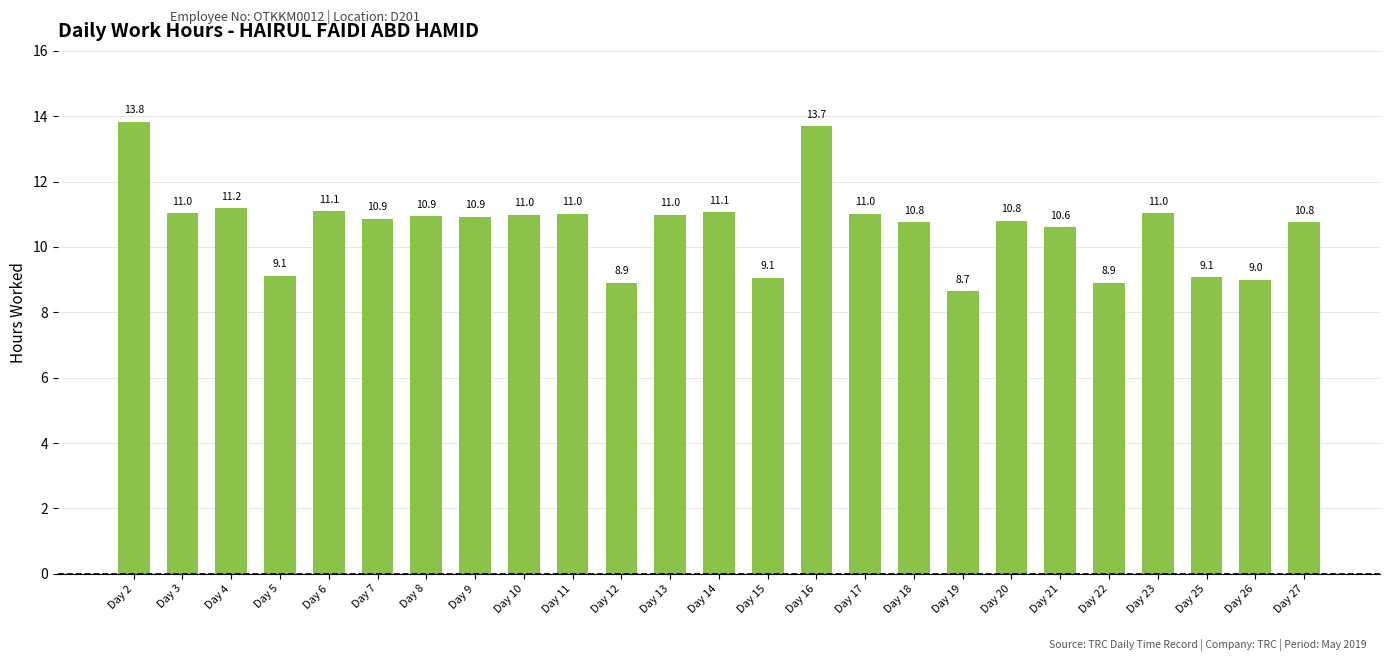

Between Day 3 and Day 20, which is larger?

Day 3